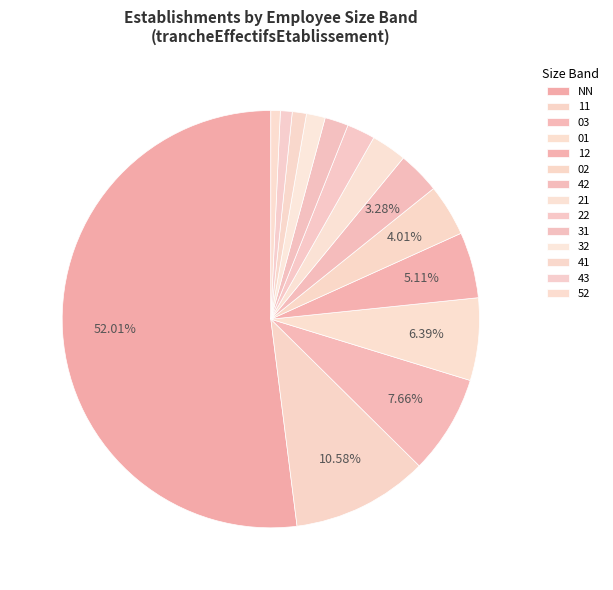

How many slices are in this pie chart?

14